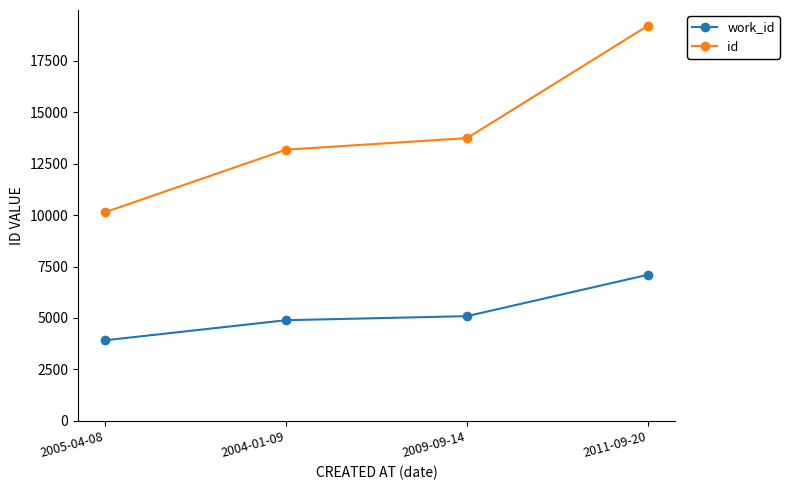

What is the total value across all series at 2009-09-14?

18828